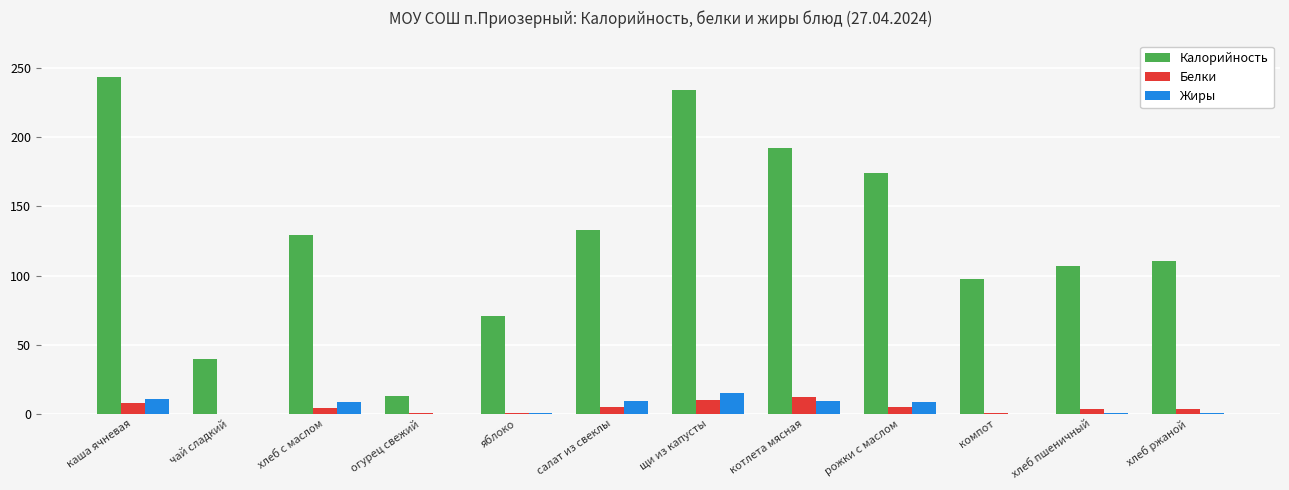

Which series has the widest spread of values?

Калорийность